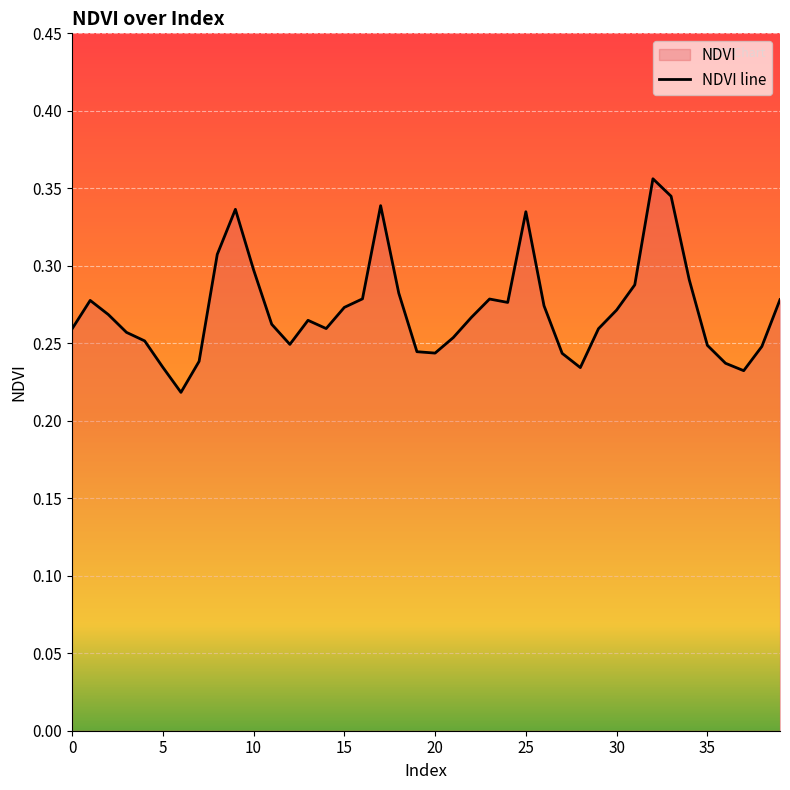

What is the label of the 10th point from the right?

30